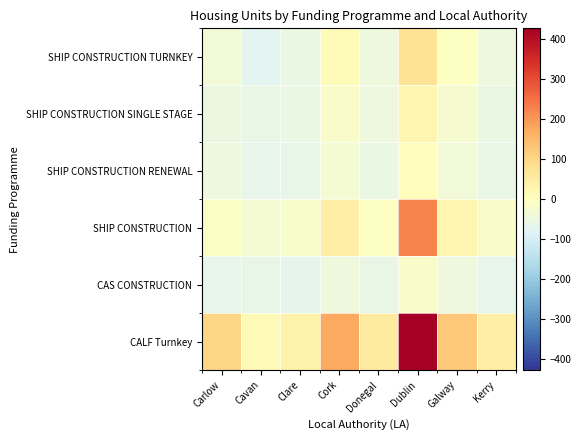

Which series has the largest range (max minus min)?

CALF Turnkey